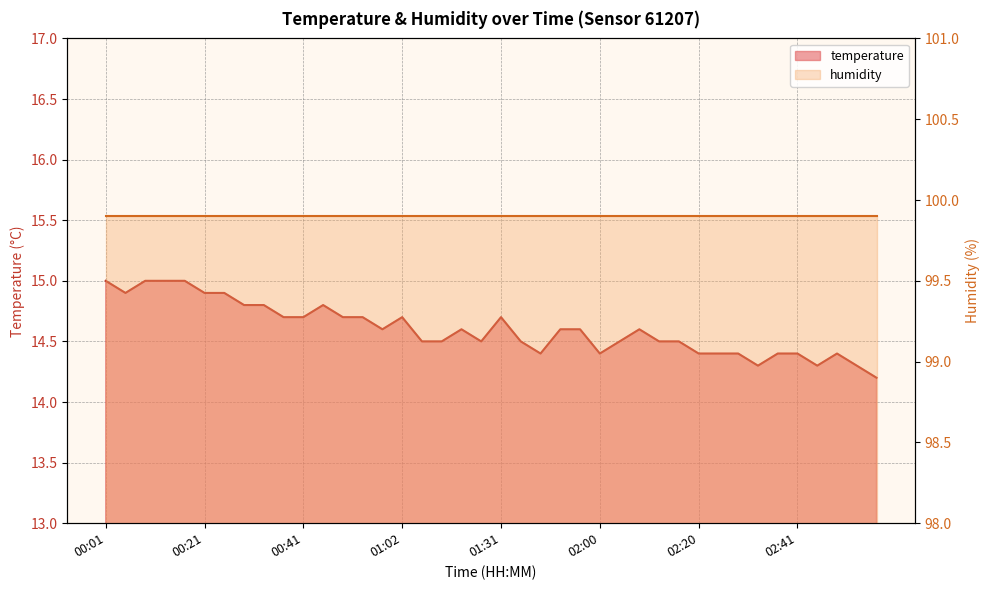

Reading left to right, list all the values displayed in this chart.

15.0	14.9	15.0	15.0	15.0	14.9	14.9	14.8	14.8	14.7	14.7	14.8	14.7	14.7	14.6	14.7	14.5	14.5	14.6	14.5	14.7	14.5	14.4	14.6	14.6	14.4	14.5	14.6	14.5	14.5	14.4	14.4	14.4	14.3	14.4	14.4	14.3	14.4	14.3	14.2